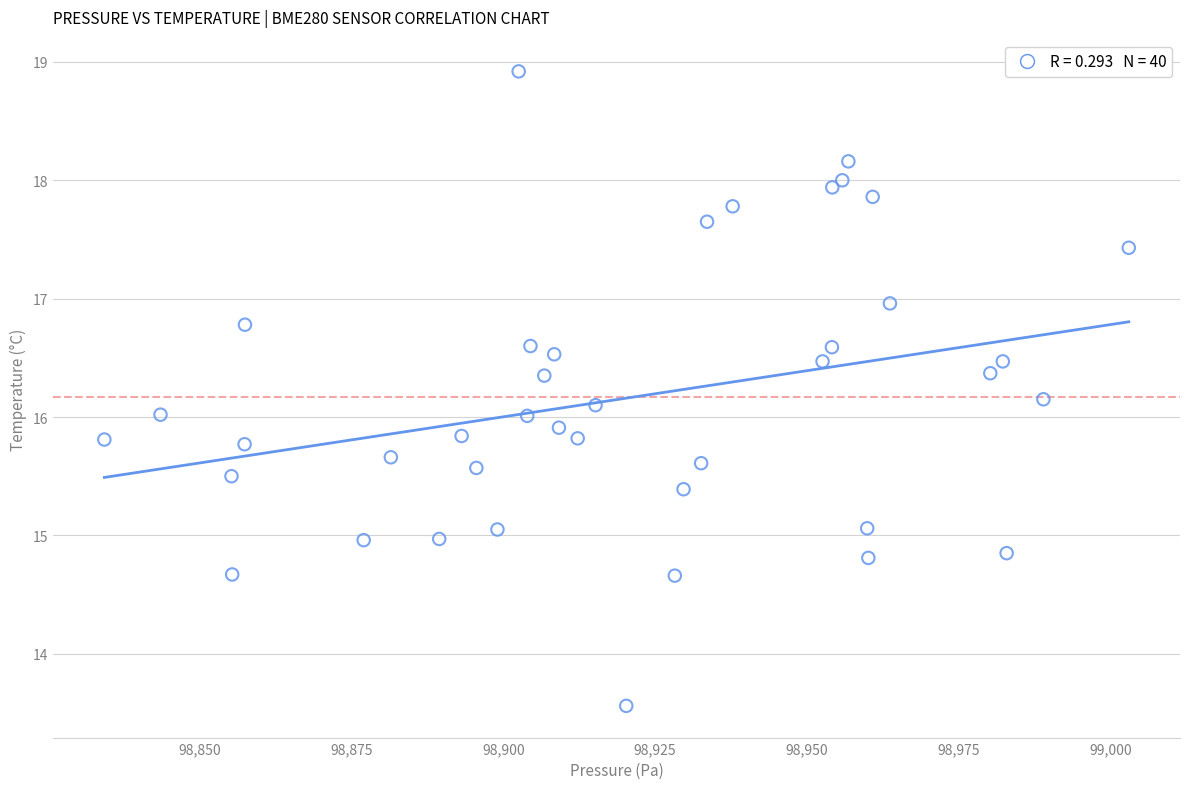

What is the range of Y values (max minus min)?

5.4